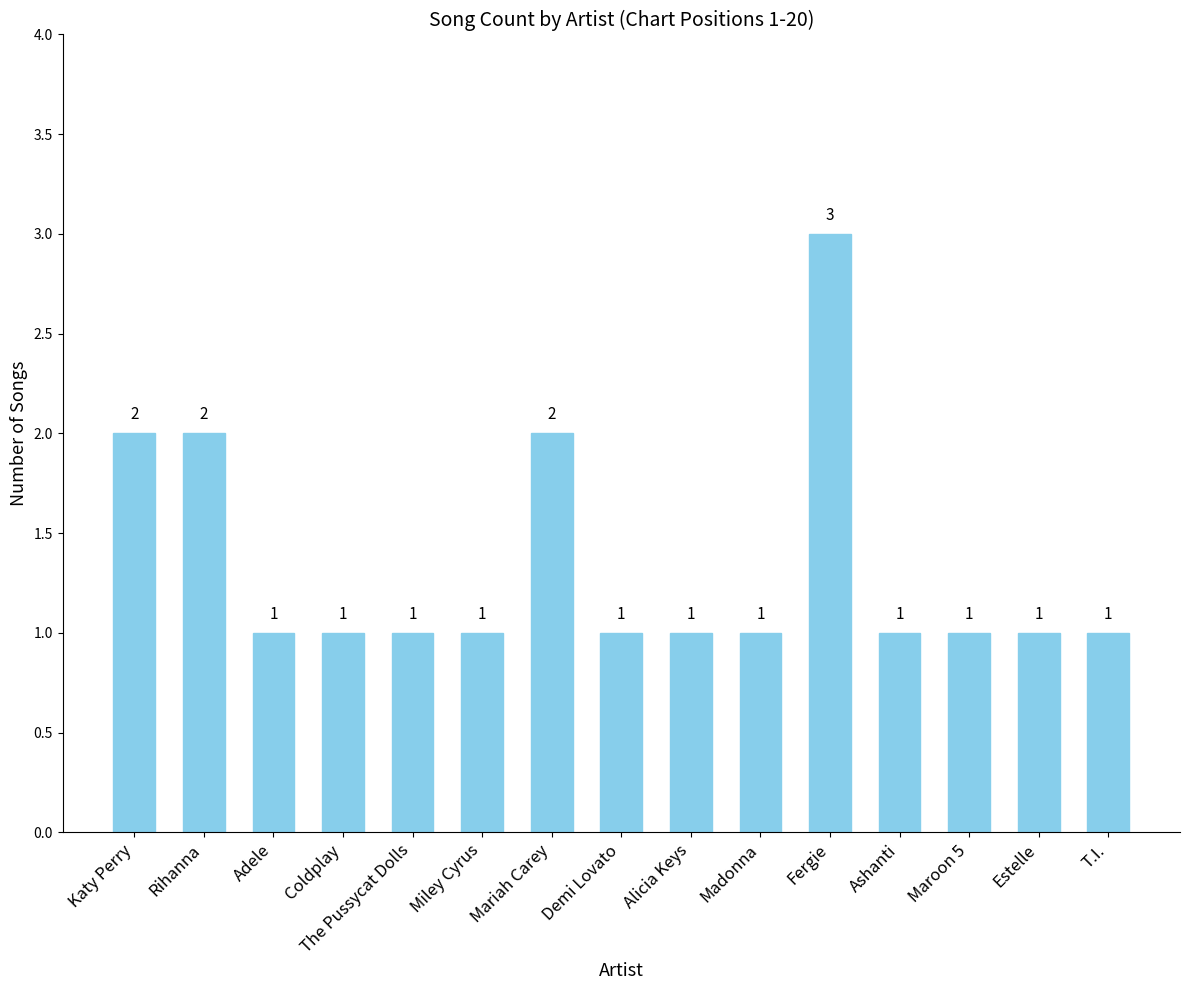

True or false: the data shows 1 at Alicia Keys.

True